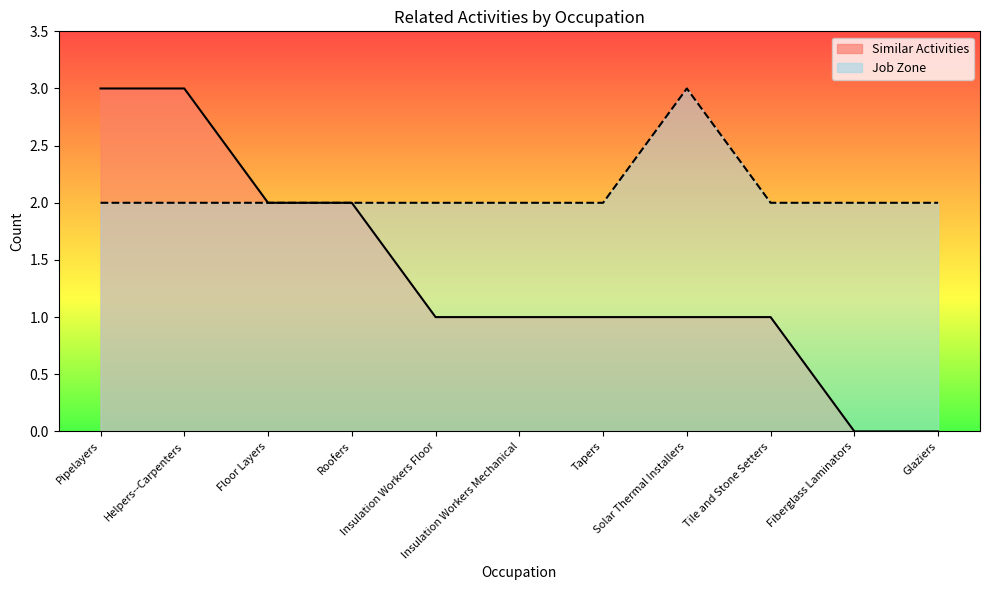

Which category has the lowest value in the Similar Activities series?

Fiberglass Laminators